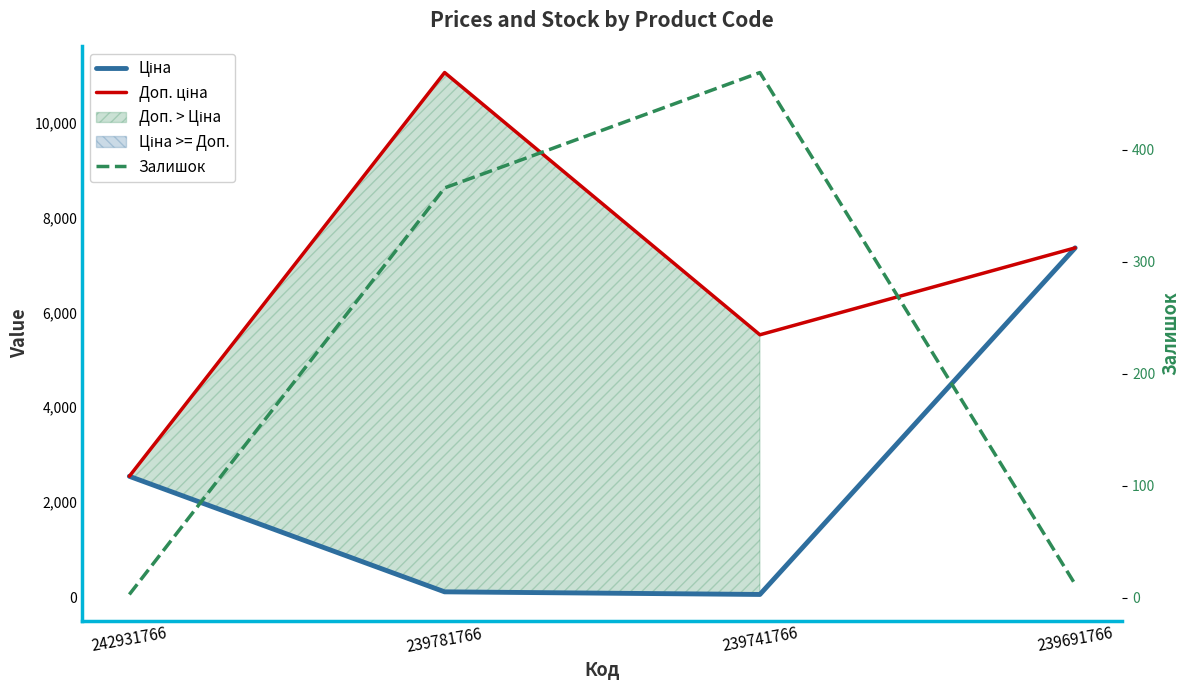

What is the difference between the highest and lowest values at 239691766?

7348.2